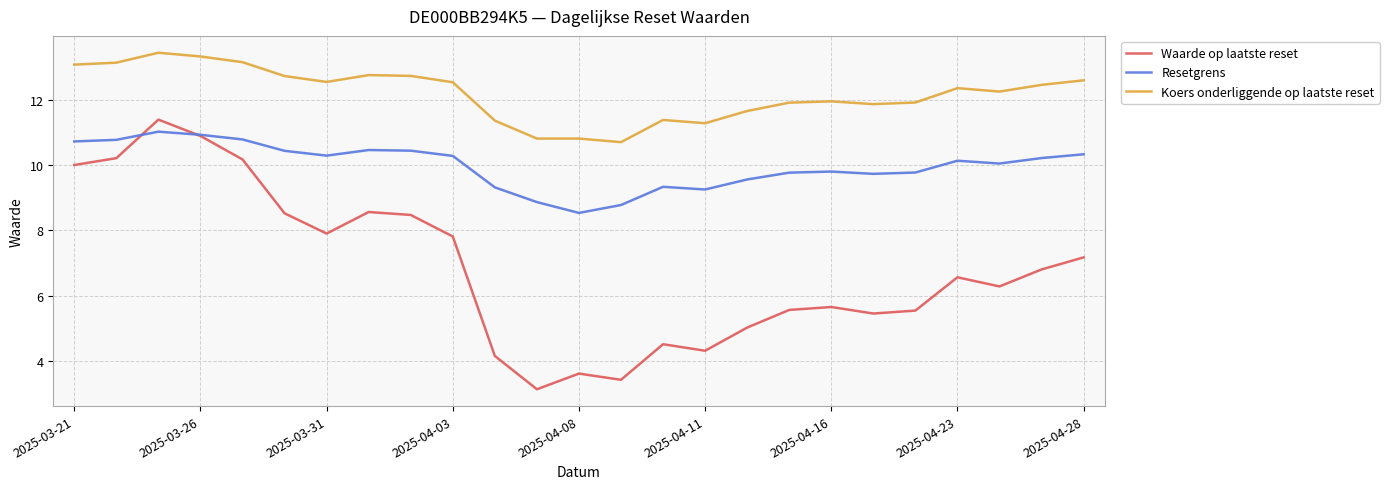

What are all the series names shown in the legend?

Waarde op laatste reset, Resetgrens, Koers onderliggende op laatste reset